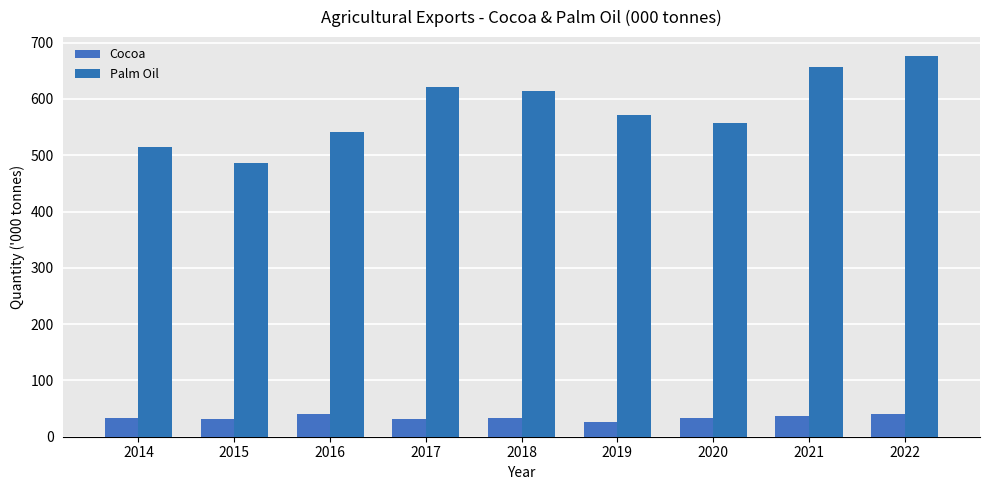

What is the sum of the Palm Oil values at 2014 and 2019?

1086.1